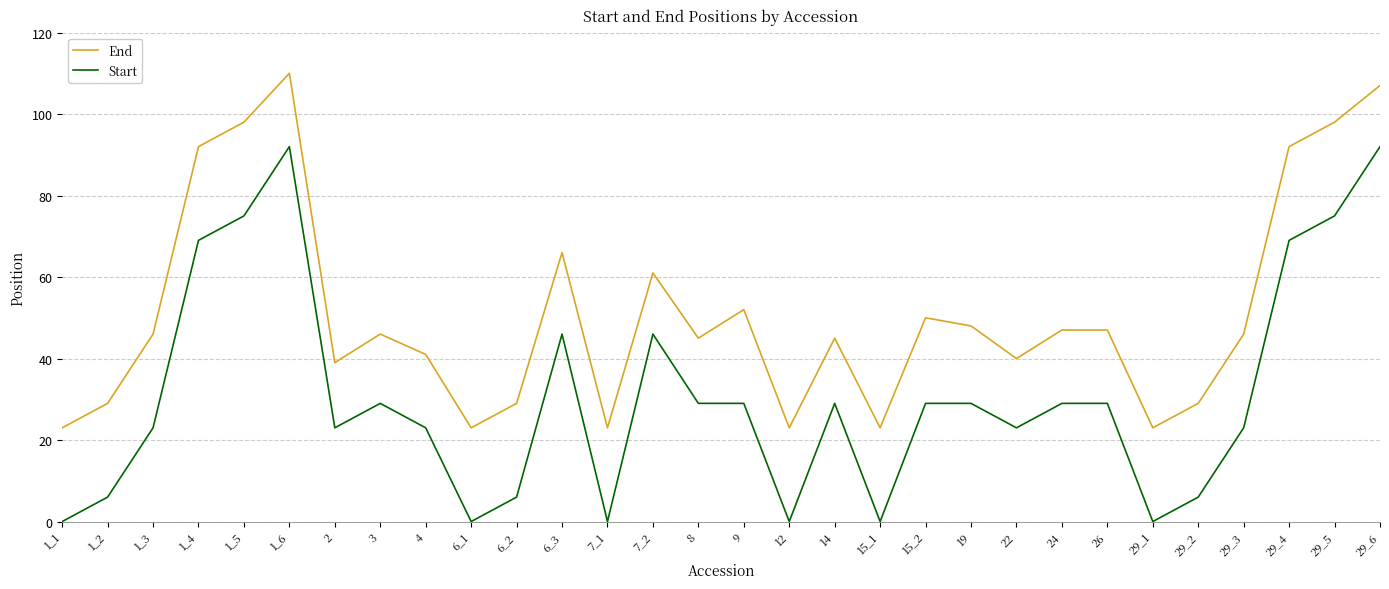

What is the average value of the End series?

51